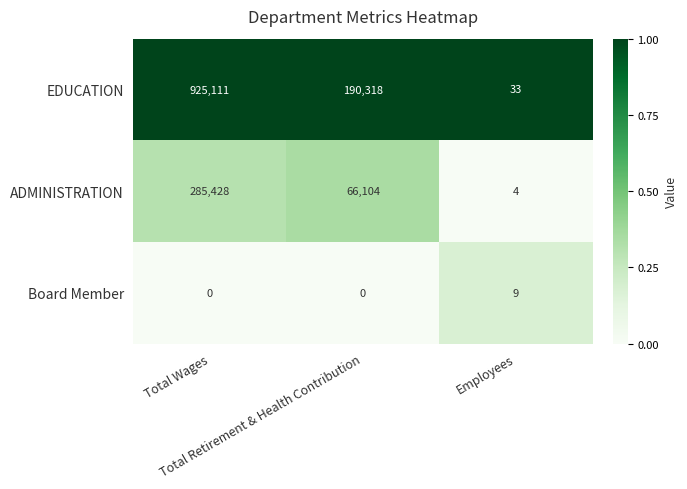

At which category is the sum across all series the highest?

Total Wages